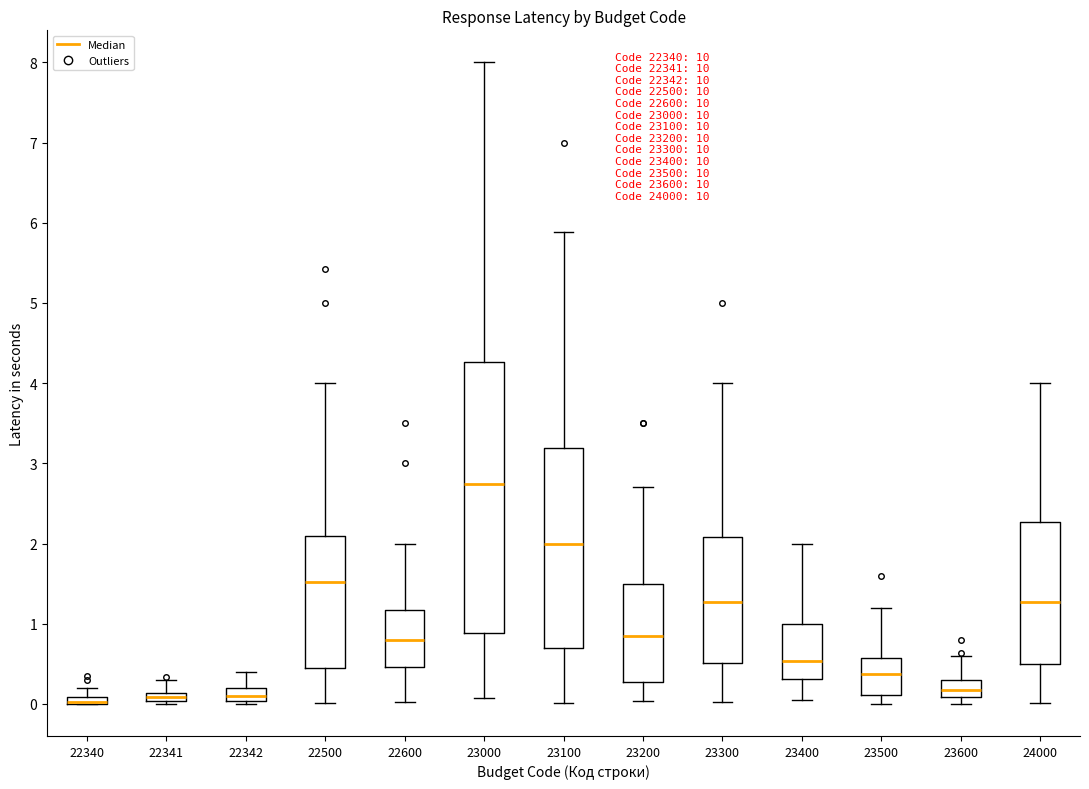

Which box is the tallest, from its lower edge to its upper edge?

23000